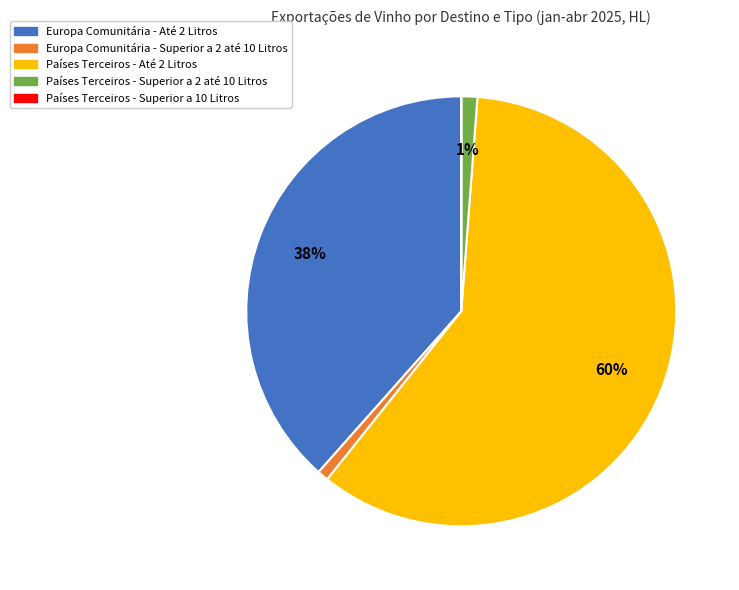

Combined, do Países Terceiros - Superior a 2 até 10 Litros and Europa Comunitária - Superior a 2 até 10 Litros account for over 50%?

No